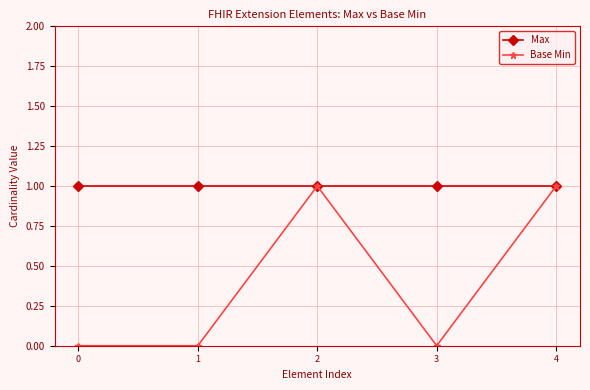

Which series has the largest total across all categories?

Max